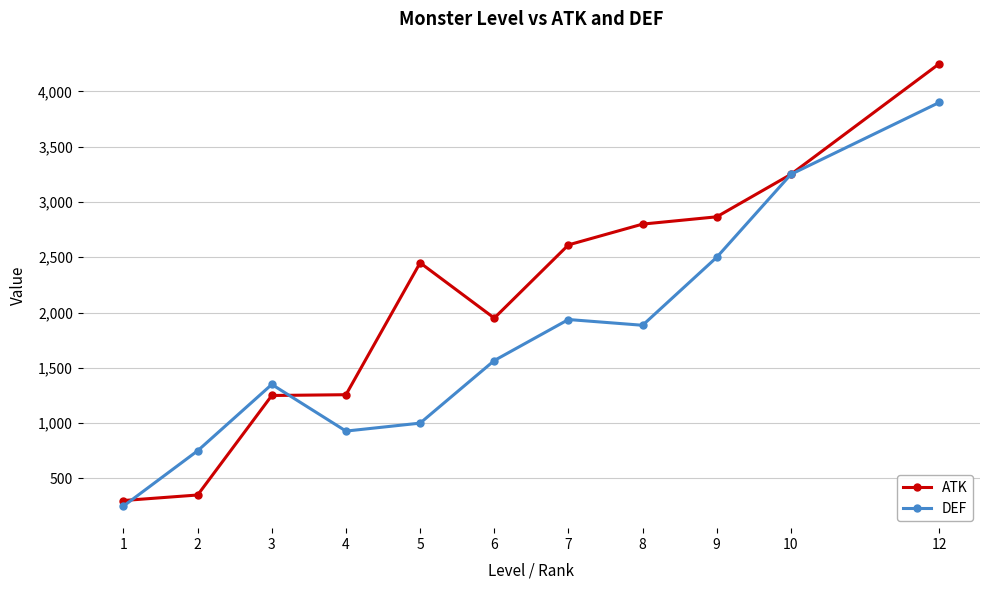

The ATK series shows 2243 at 10. True or false?

False